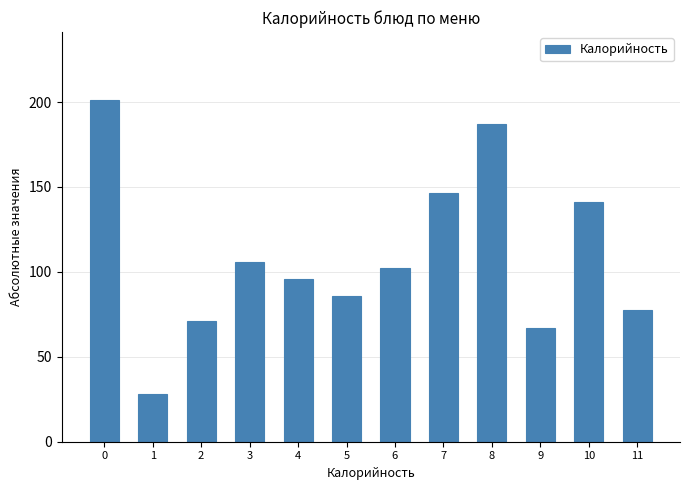

Reading left to right, transcribe all the data shown in this chart.

0=201.0	1=27.9	2=71.0	3=105.8	4=96.0	5=85.7	6=102.0	7=146.4	8=187.1	9=66.9	10=141.0	11=77.7